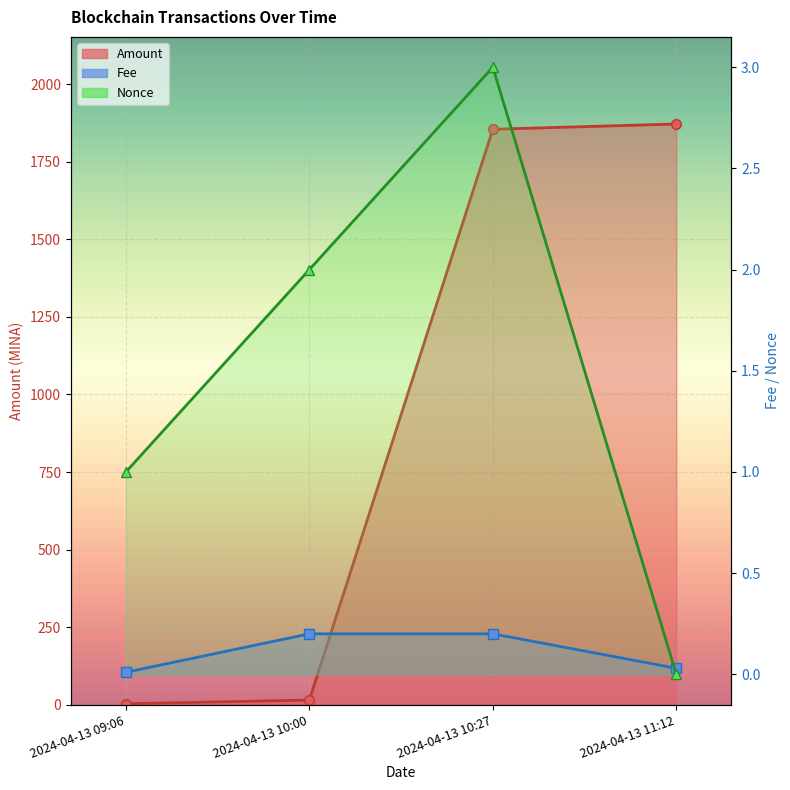

Rank the categories by Nonce value from highest to lowest.

2024-04-13 10:27, 2024-04-13 10:00, 2024-04-13 09:06, 2024-04-13 11:12